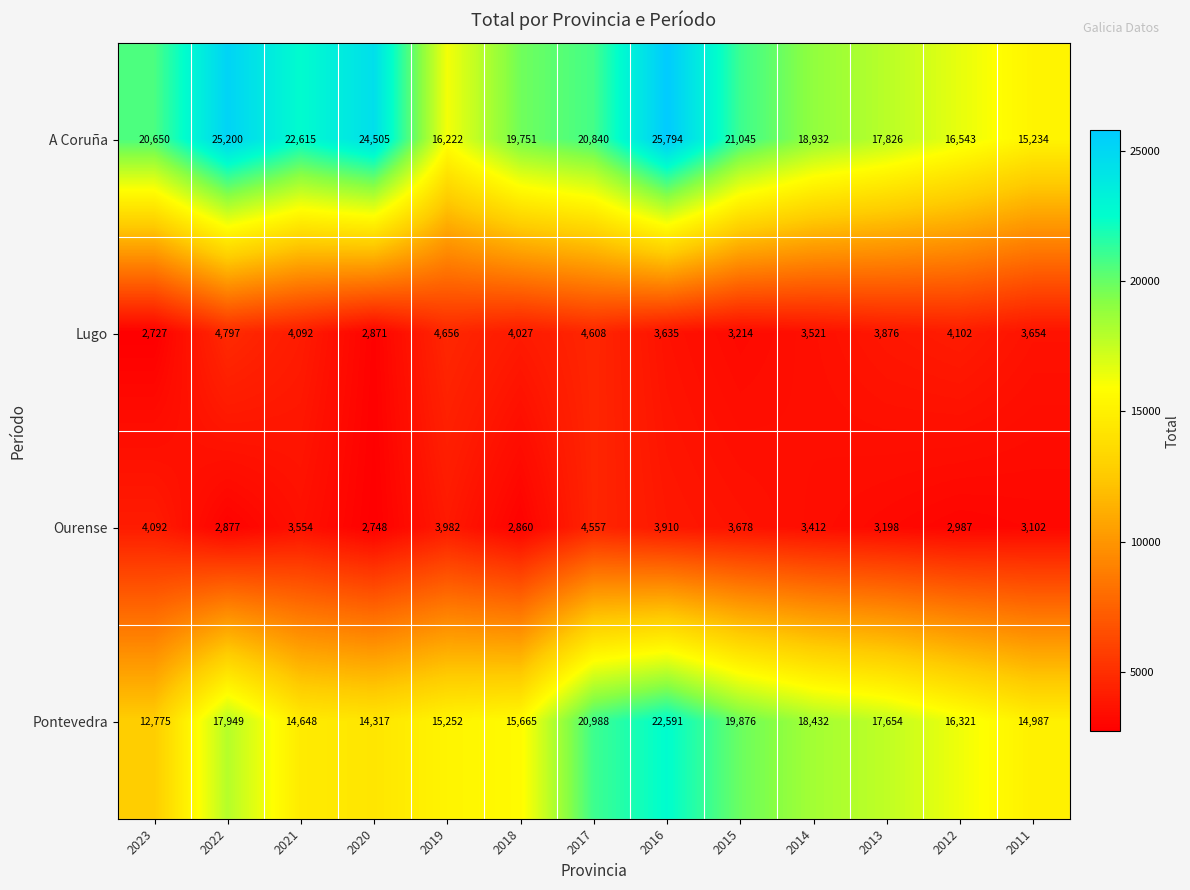

How many series are shown in this chart?

4